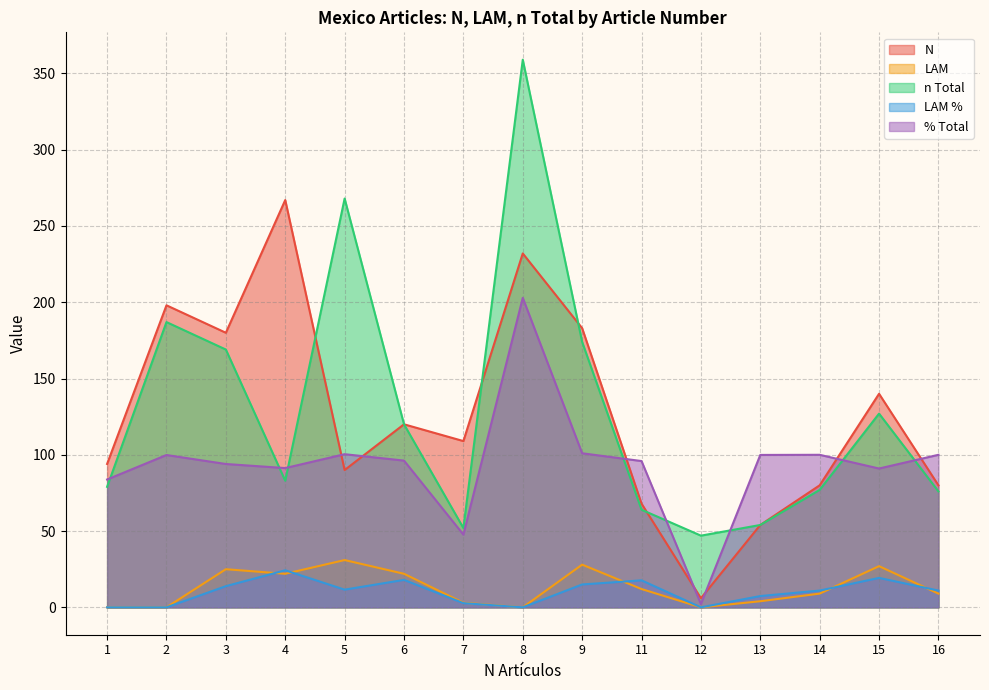

How many interior local peaks does the N series have?

5